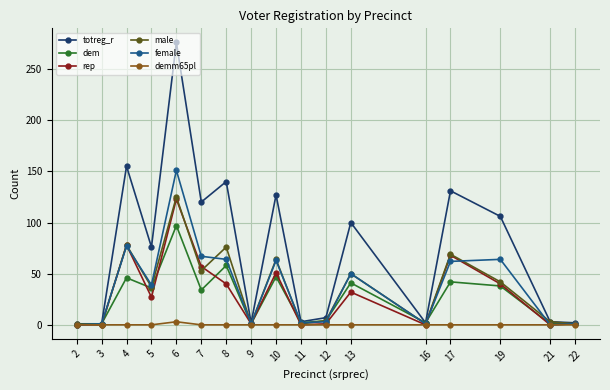

What is the highest value of the female series?

151